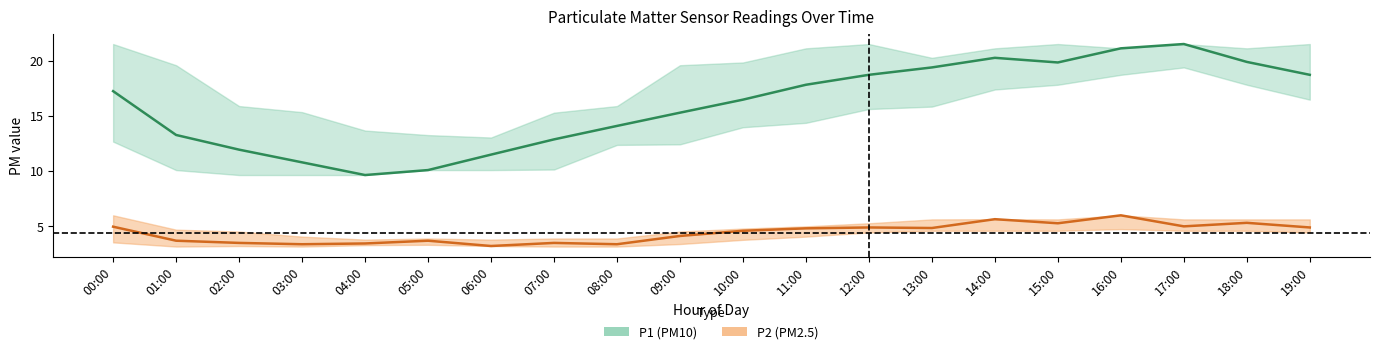

True or false: P2_mean and P1_lower intersect in this chart.

False